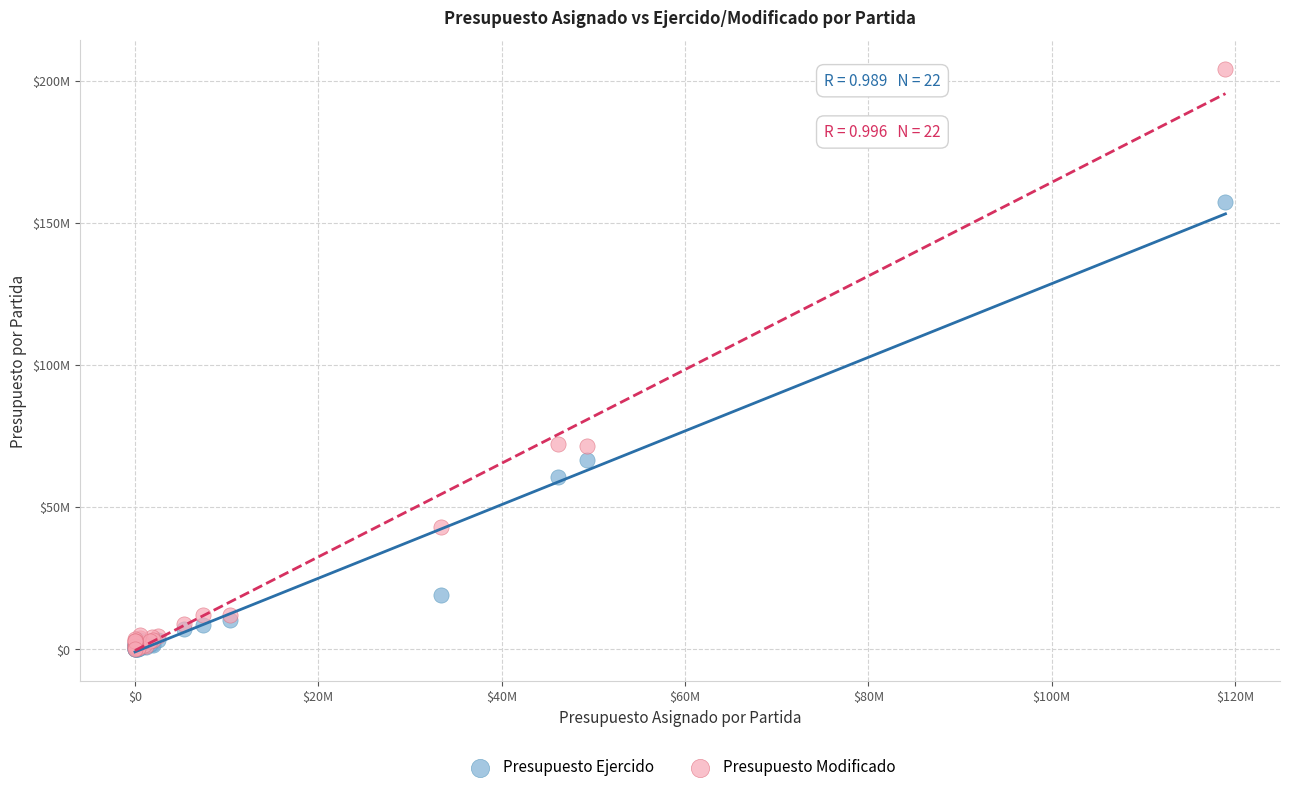

Which series contains the highest Y value?

Presupuesto Modificado